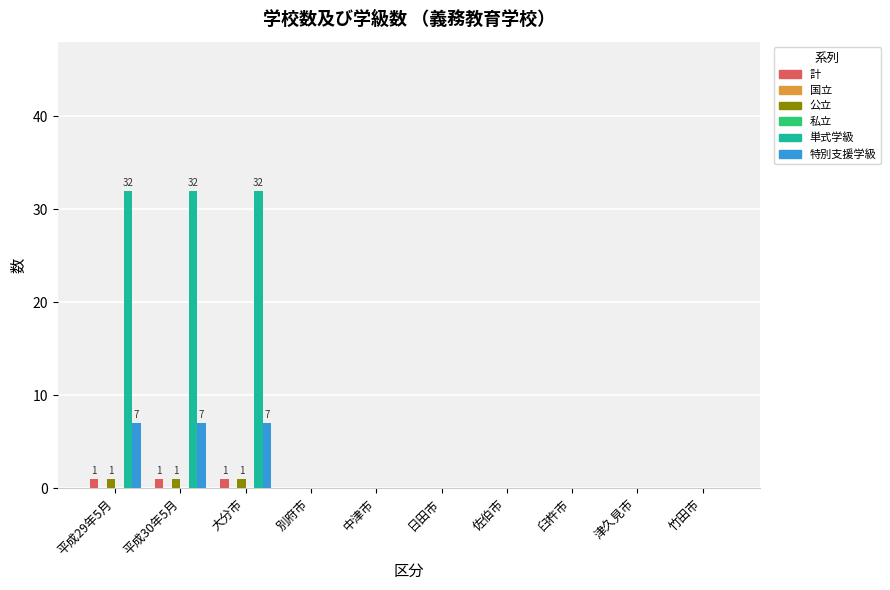

Which series has the widest spread of values?

単式学級